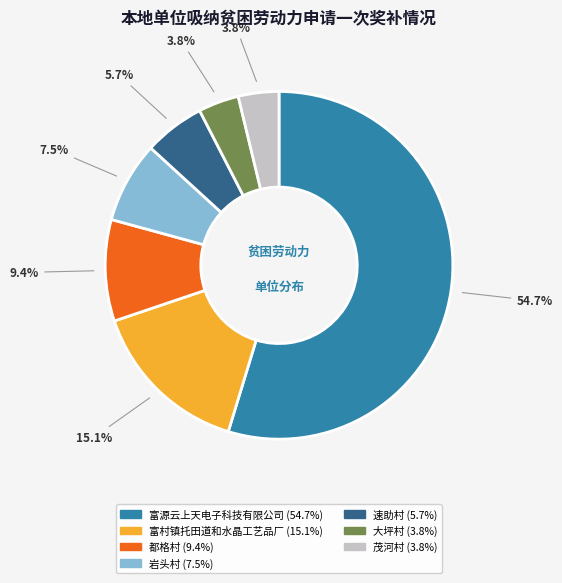

Do 富源云上天电子科技有限公司 and 速助村 together represent more than half of the pie?

Yes